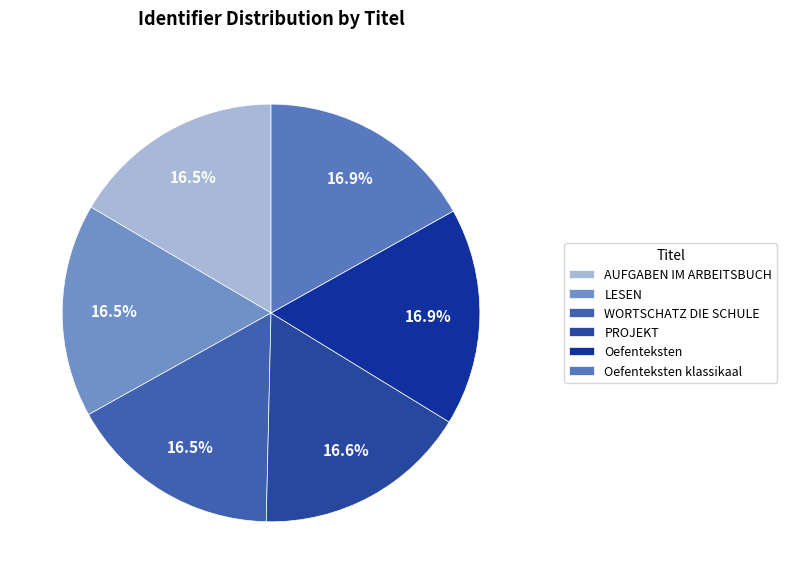

Is the sum of Oefenteksten klassikaal and PROJEKT greater than half?

No